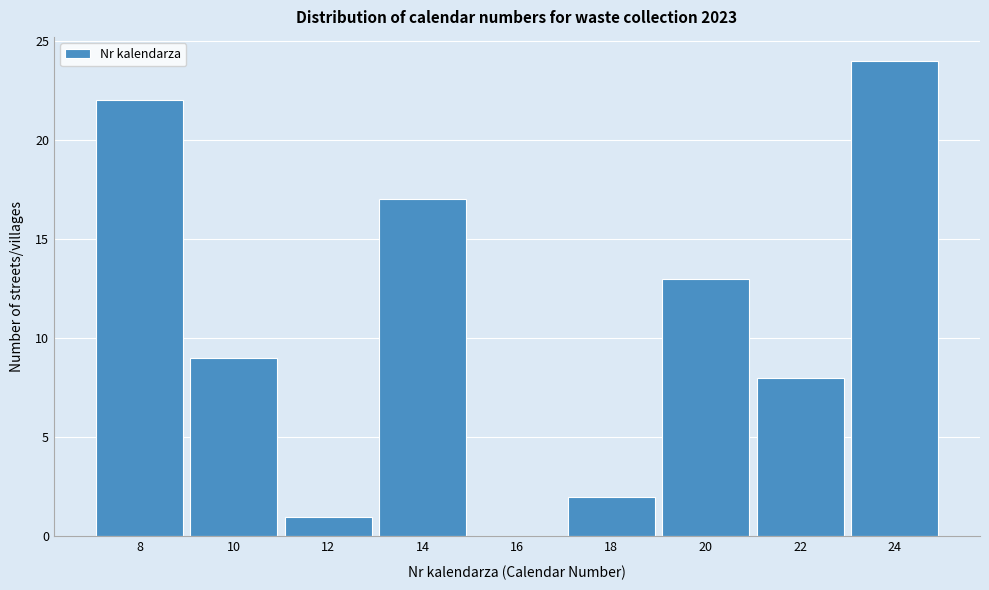

Reading left to right, what are all the values shown in this chart?

8=22	10=9	12=1	14=17	16=0	18=2	20=13	22=8	24=24